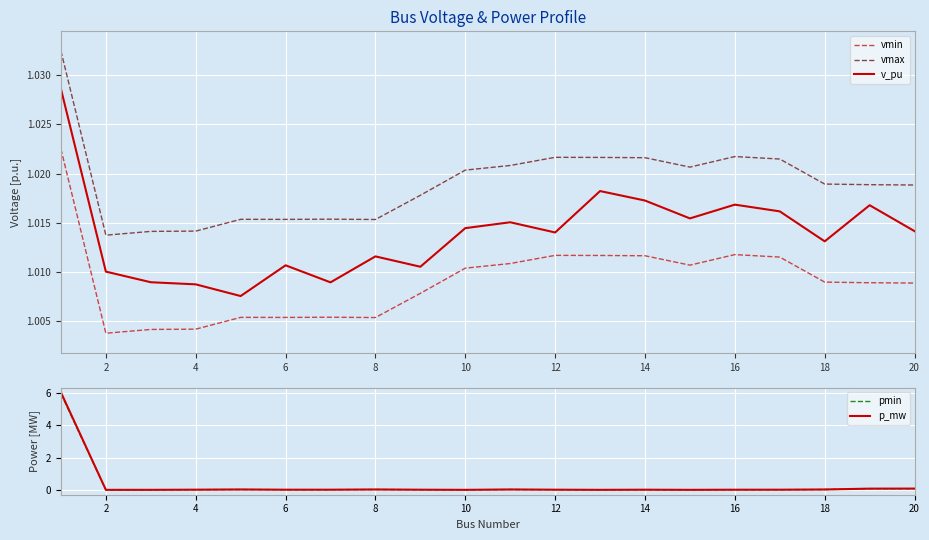

True or false: v_pu and vmin cross at least once.

False